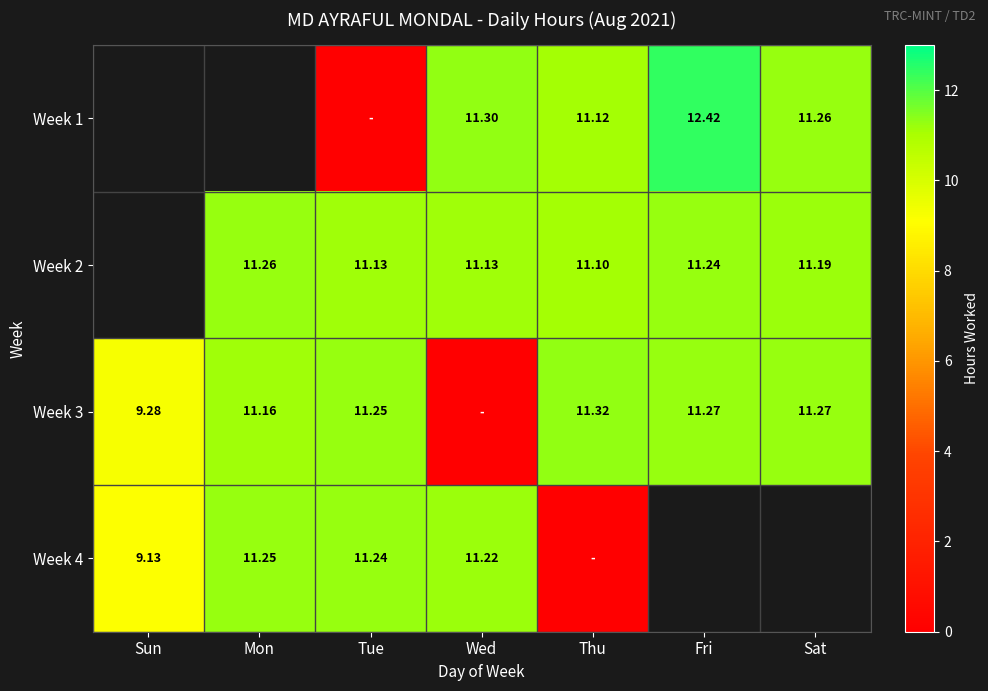

At which label does Week 3 reach its minimum?

Wed